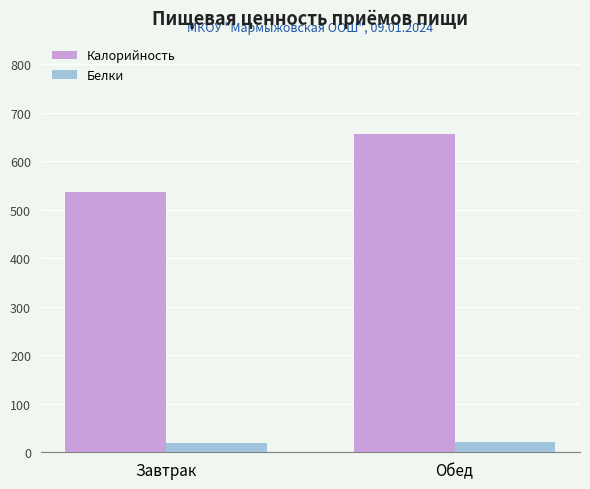

Which series has the largest total across all categories?

Калорийность